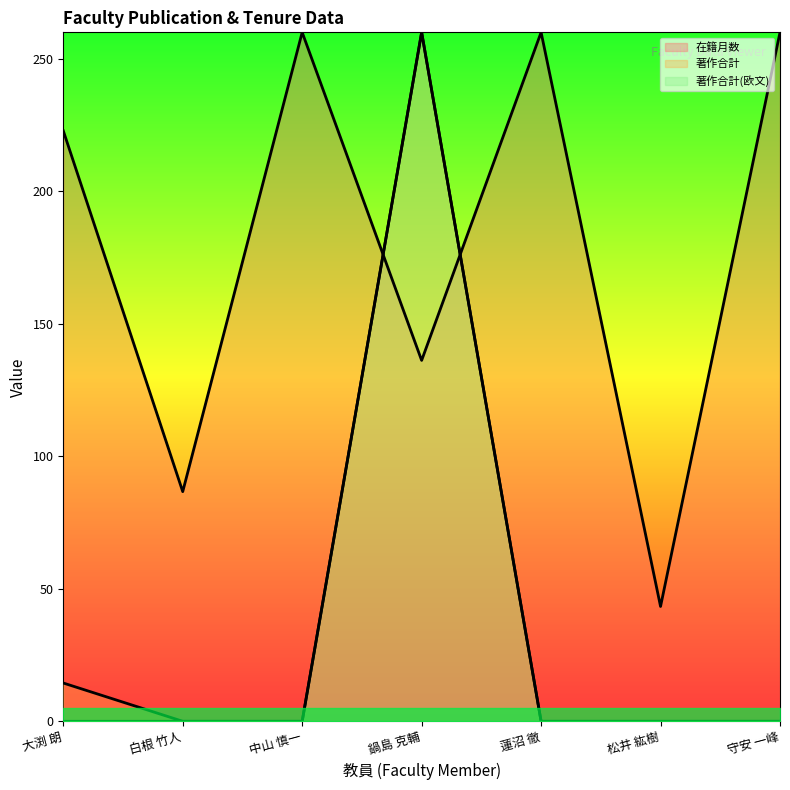

What is the sum of all 著作合計 values?

274.4